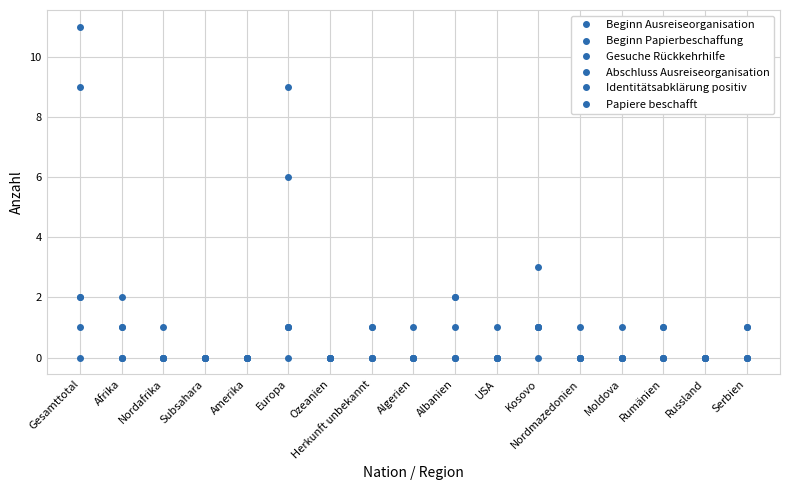

In Abschluss Ausreiseorganisation, how many points are lower than both neighbors (excluding endpoints)?

5